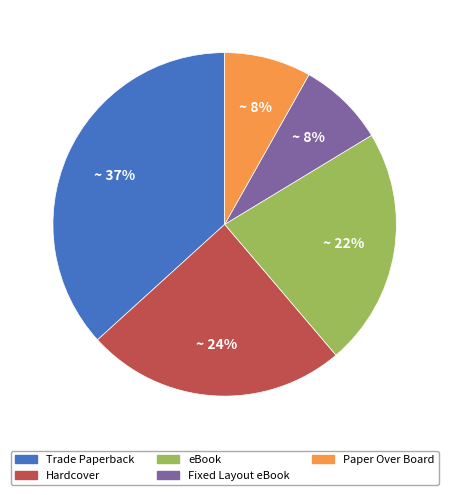

To the nearest percent, what portion does Trade Paperback represent?

37%